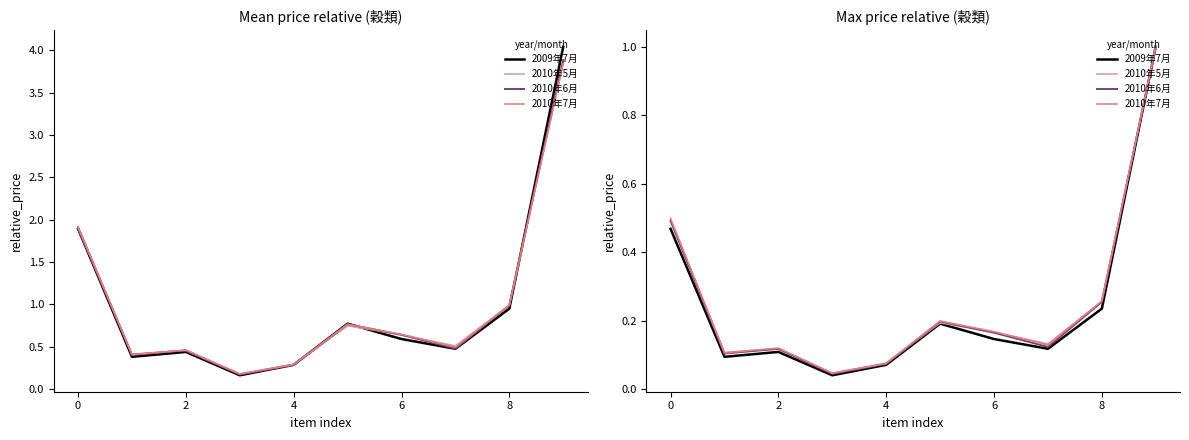

What is the sum of the 2010年5月 values at 8 and 8?

0.5